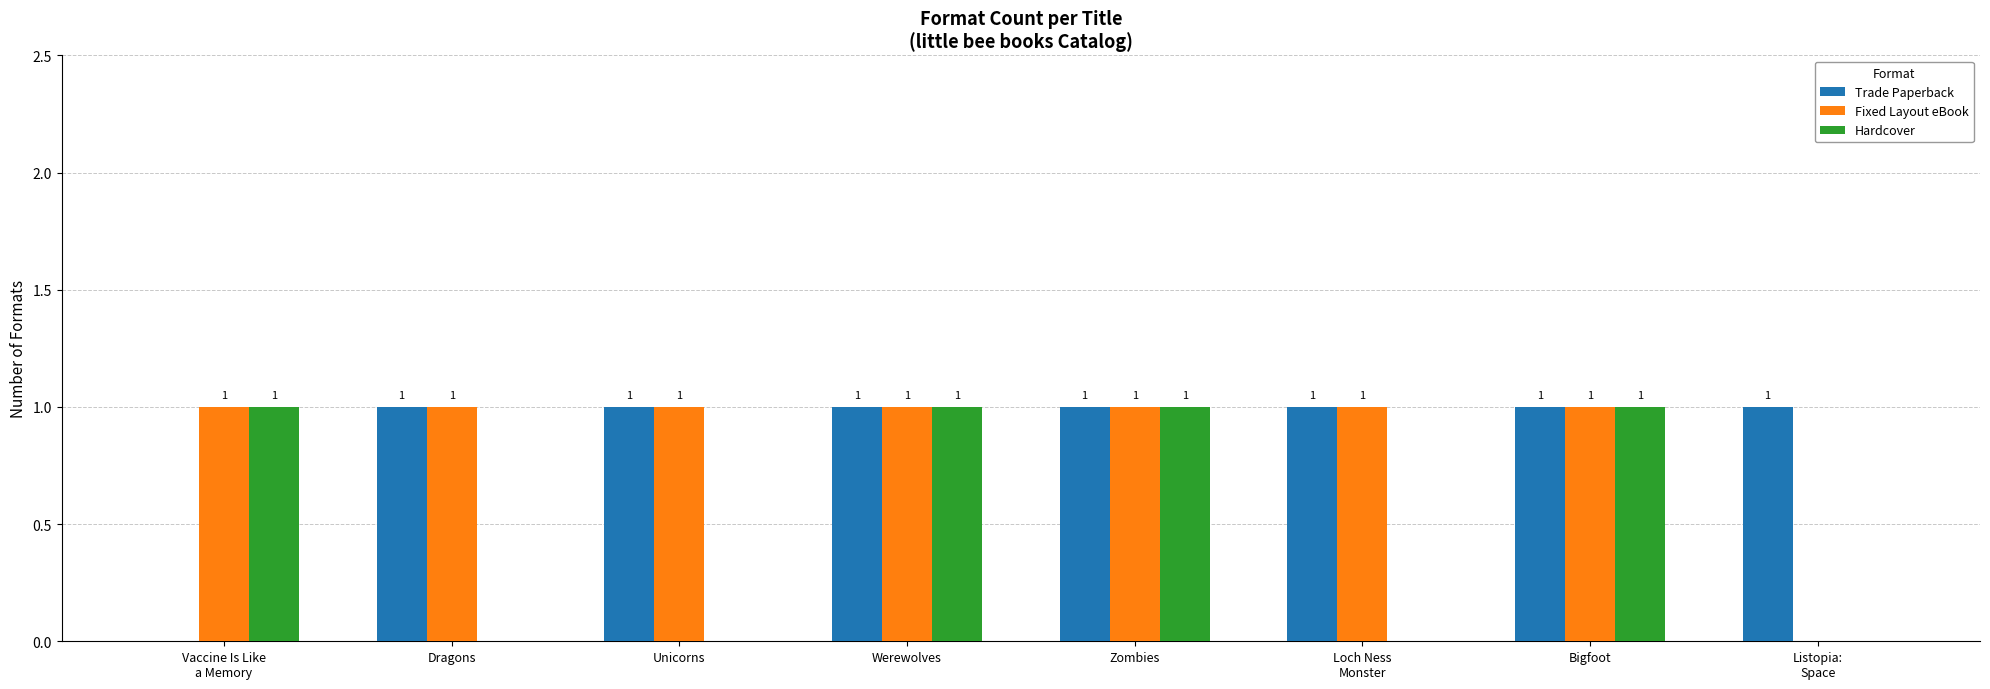

How many series are shown in this chart?

3